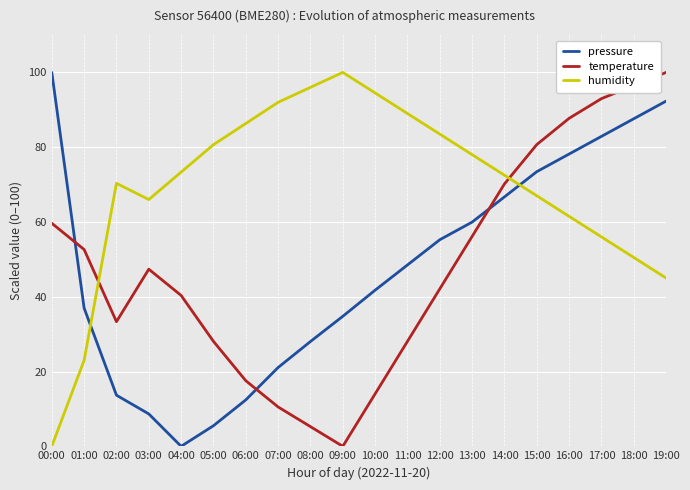

What is the approximate value of pressure at 05:00?

5.5